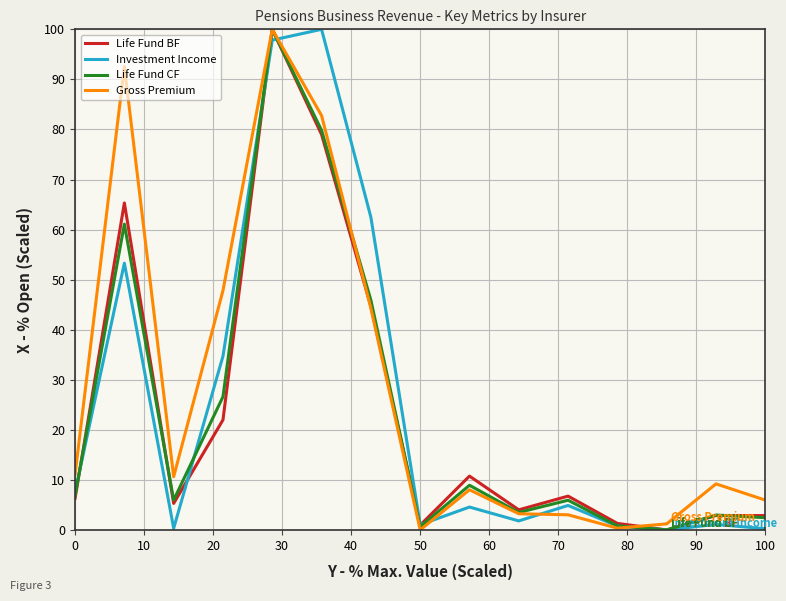

What is the difference between the second highest and minimum values in the Gross Premium series?

92.6